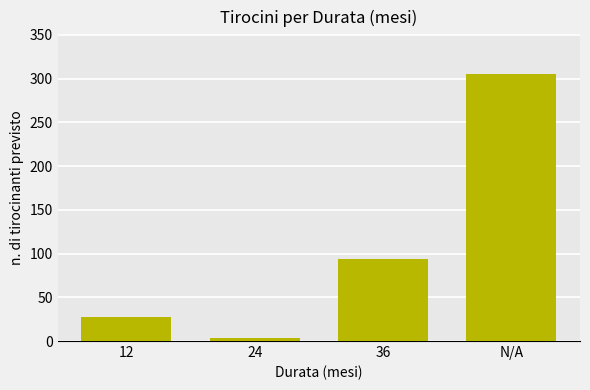

What is the change in value from 12 to 36?

+66